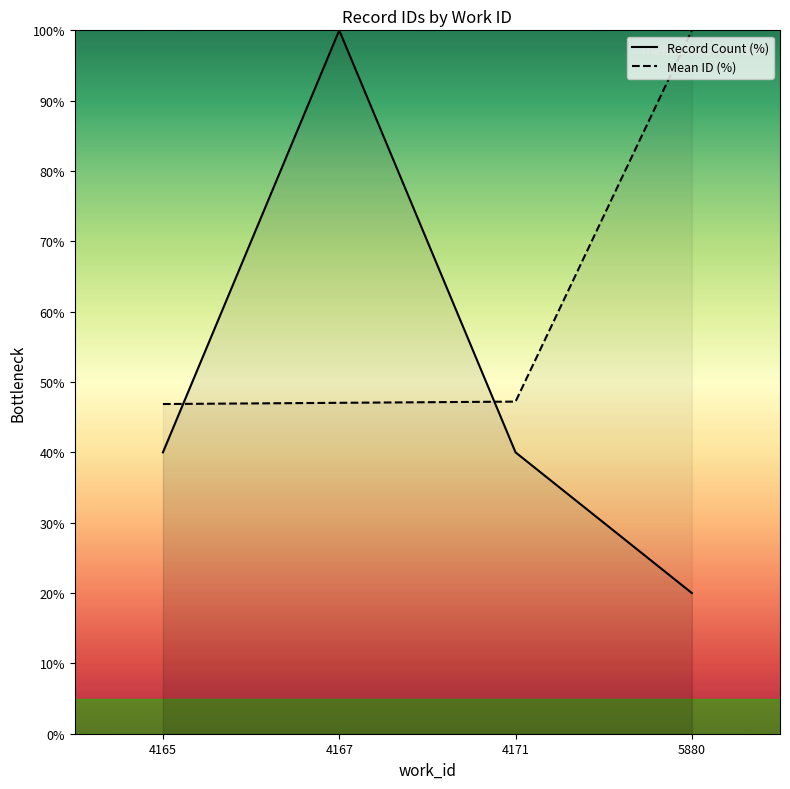

At which label does Mean ID (%) first exceed 47?

4167